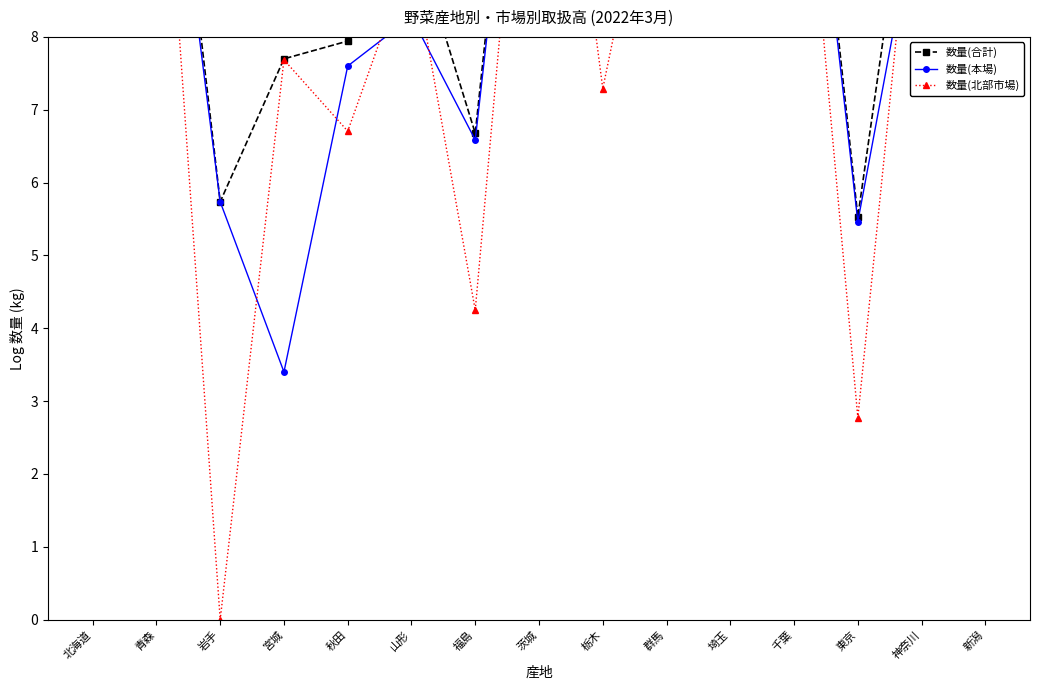

The value of 数量(本場) at 新潟 is 9.4. True or false?

True